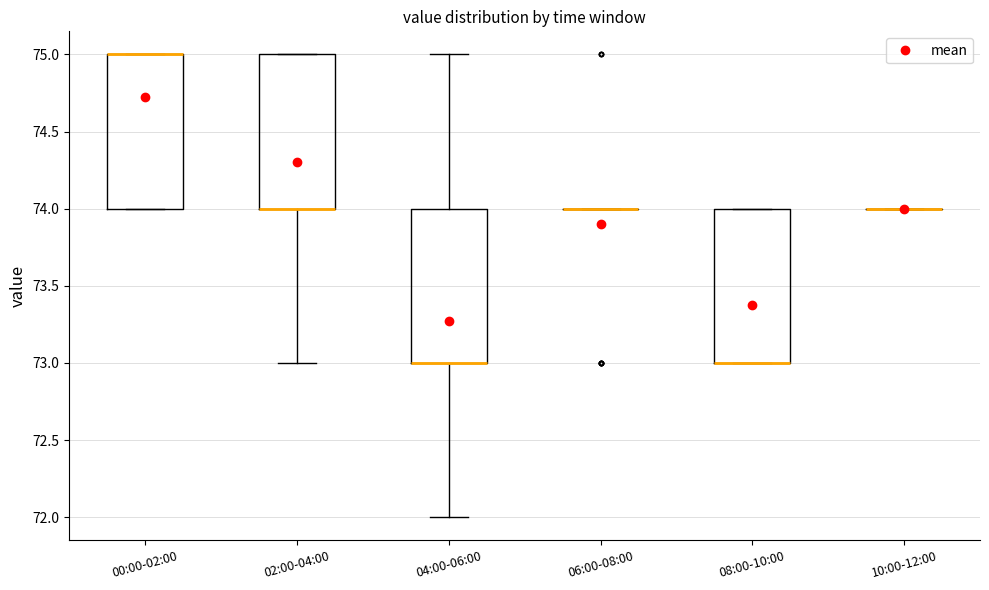

Reading left to right, read every box against the y-axis: the position of its median line, the range the box covers, and the ends of its whiskers. The values are not printed on the chart, so give them approximately, as read against the axis.

00:00-02:00: median 75 (drawn on the box's upper edge), box 74 to 75, whiskers 74 to 75
02:00-04:00: median 74 (drawn on the box's lower edge), box 74 to 75, whiskers 73 to 75
04:00-06:00: median 73 (drawn on the box's lower edge), box 73 to 74, whiskers 72 to 75
06:00-08:00: box collapsed to a line at 74, whiskers 74 to 74
08:00-10:00: median 73 (drawn on the box's lower edge), box 73 to 74, whiskers 73 to 74
10:00-12:00: box collapsed to a line at 74, whiskers 74 to 74